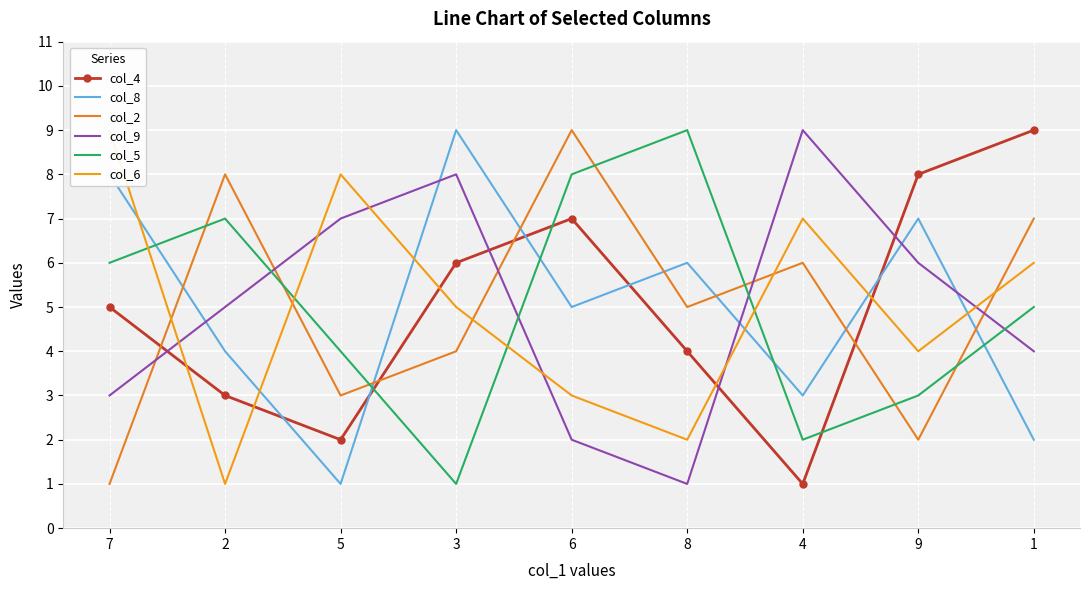

How many distinct data groups are displayed?

6